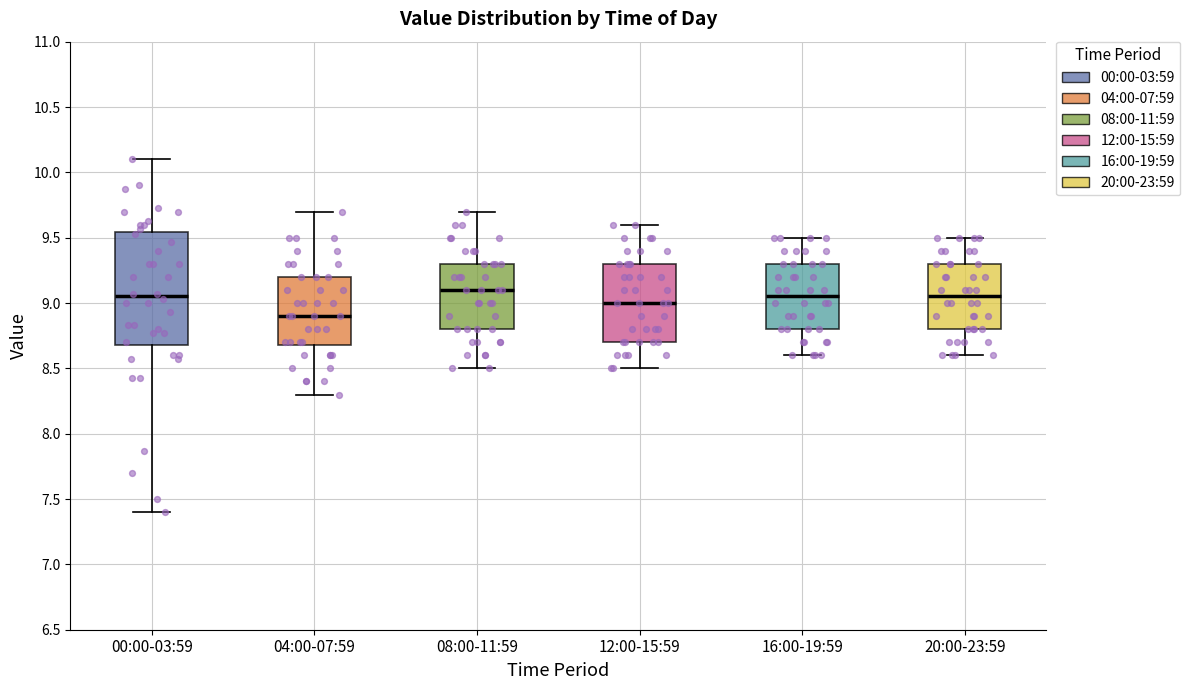

Where is the upper edge of the box for 16:00-19:59 on the y-axis? The values are not printed on the chart, so give them approximately, as read against the axis.

9.30